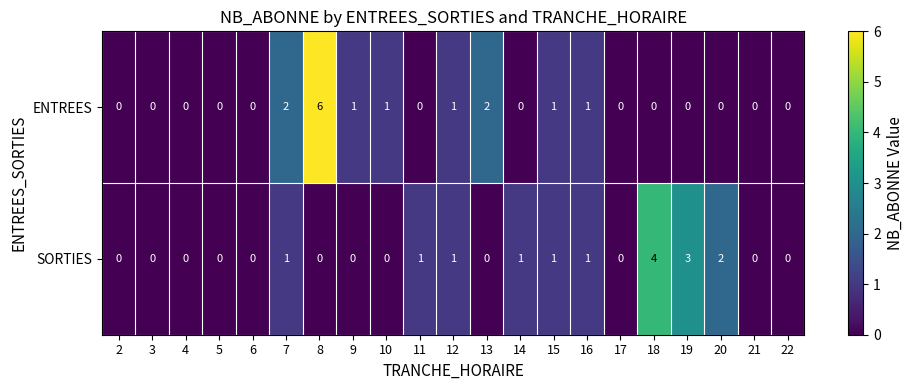

The value of ENTREES at 17 is 0. True or false?

True